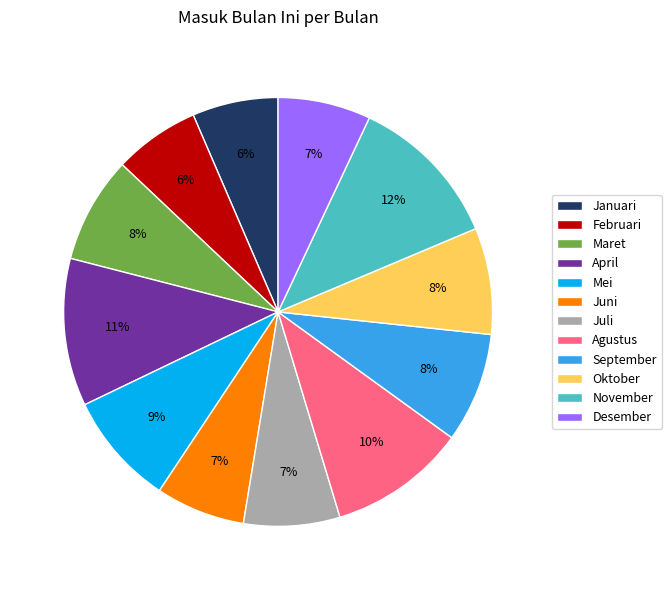

Combined, do November and September account for over 50%?

No